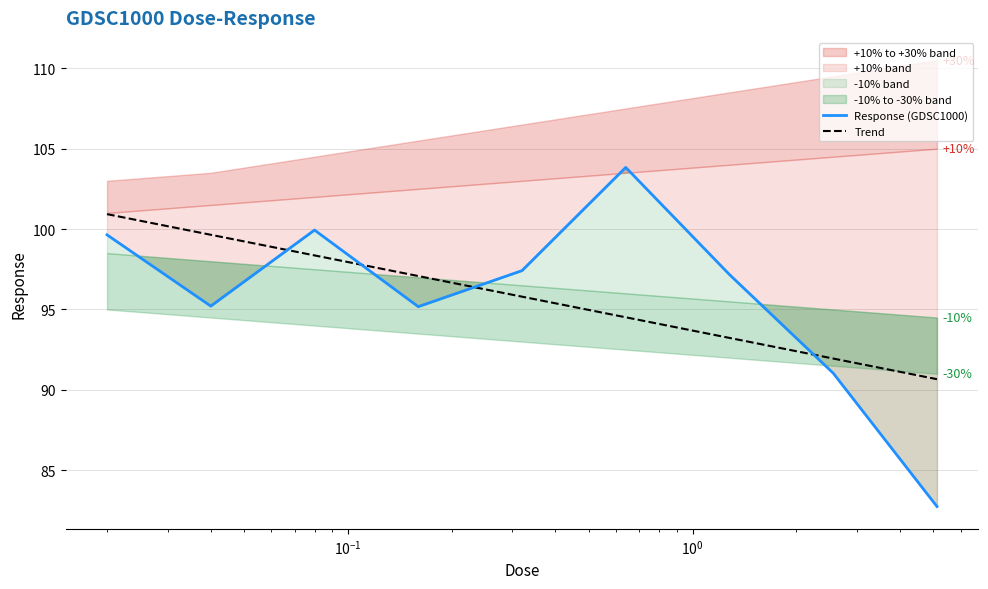

Reading left to right, transcribe all the data shown in this chart.

Response (GDSC1000): 99.6	95.2	99.9	95.2	97.4	103.8	97.2	91.0	82.7
Trend: 100.9	99.6	98.4	97.1	95.8	94.5	93.2	91.9	90.7